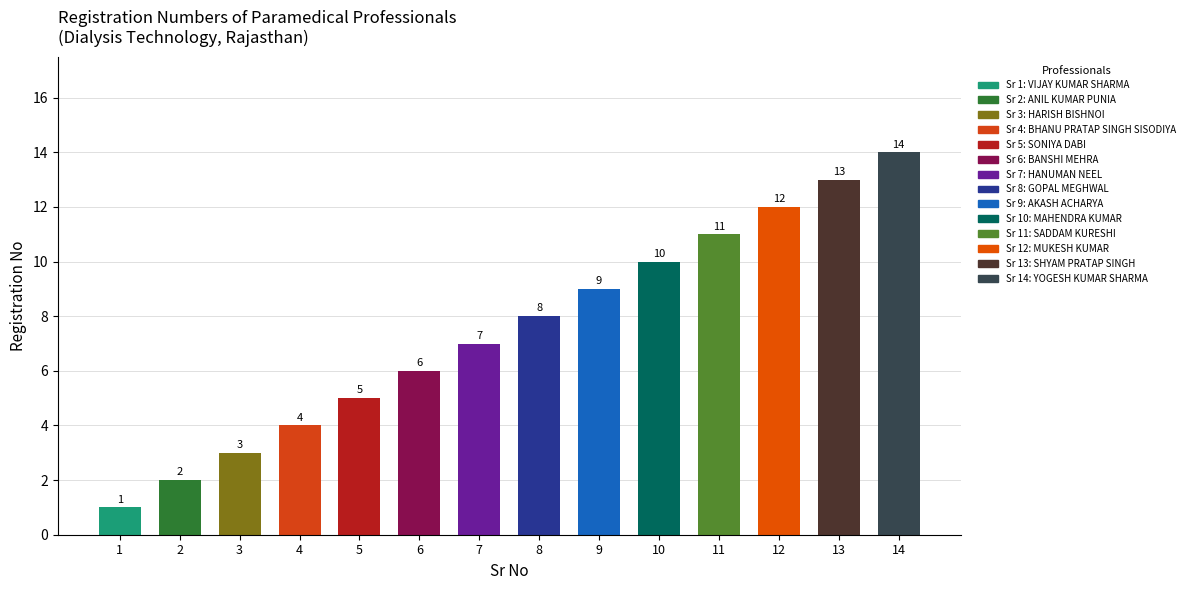

At which label is the value closest to 7?

7